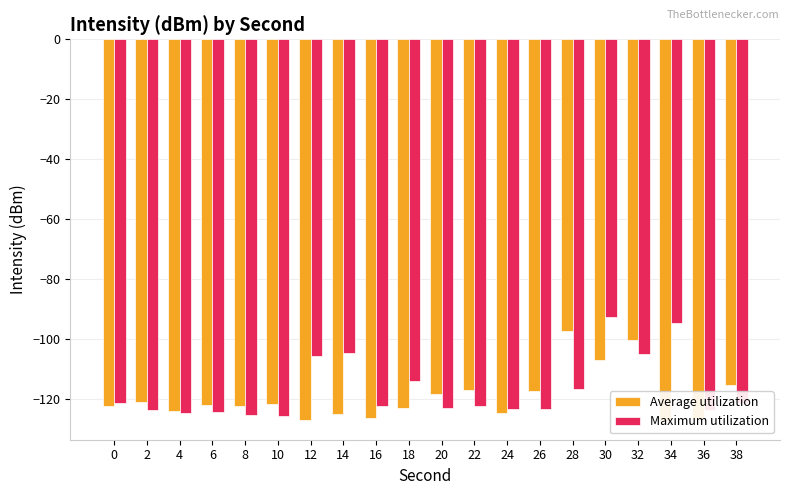

Is it true that Average utilization equals -115.5 at 38?

True